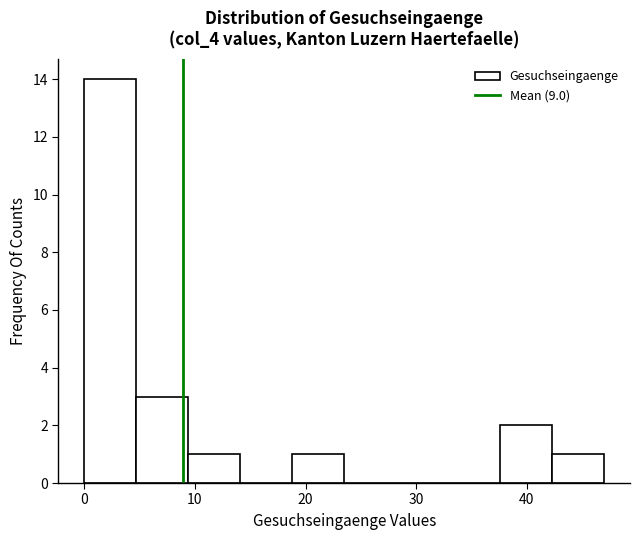

Over which range of the x-axis is the bar tallest?

0.0 to 4.7